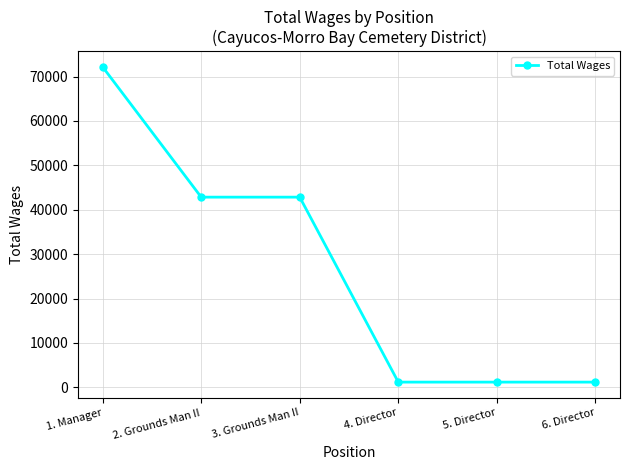

What is the label of the 2nd point from the left?

2. Grounds Man II